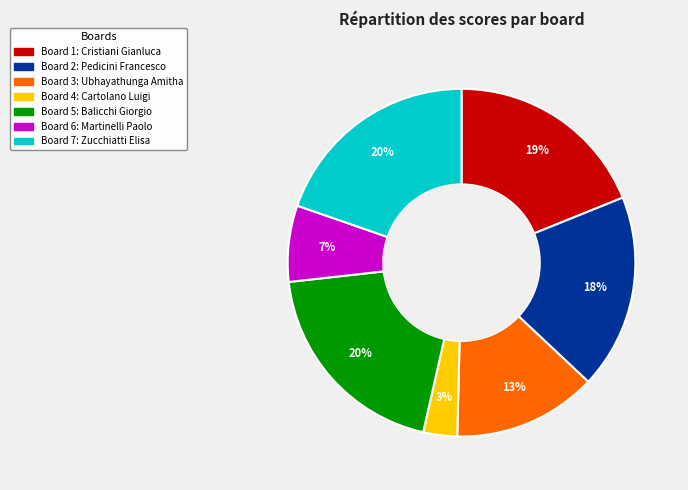

To the nearest percent, what is the average slice percentage?

14%